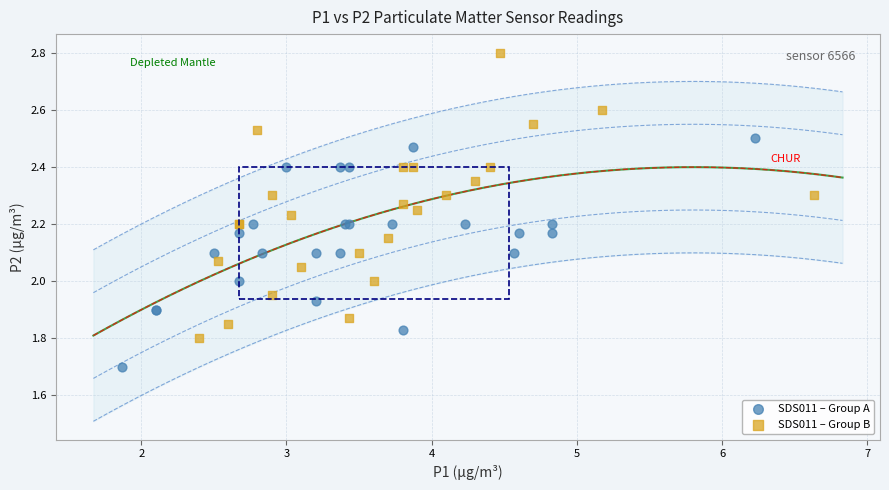

Which series has the largest Y range (max minus min)?

SDS011 – Group B